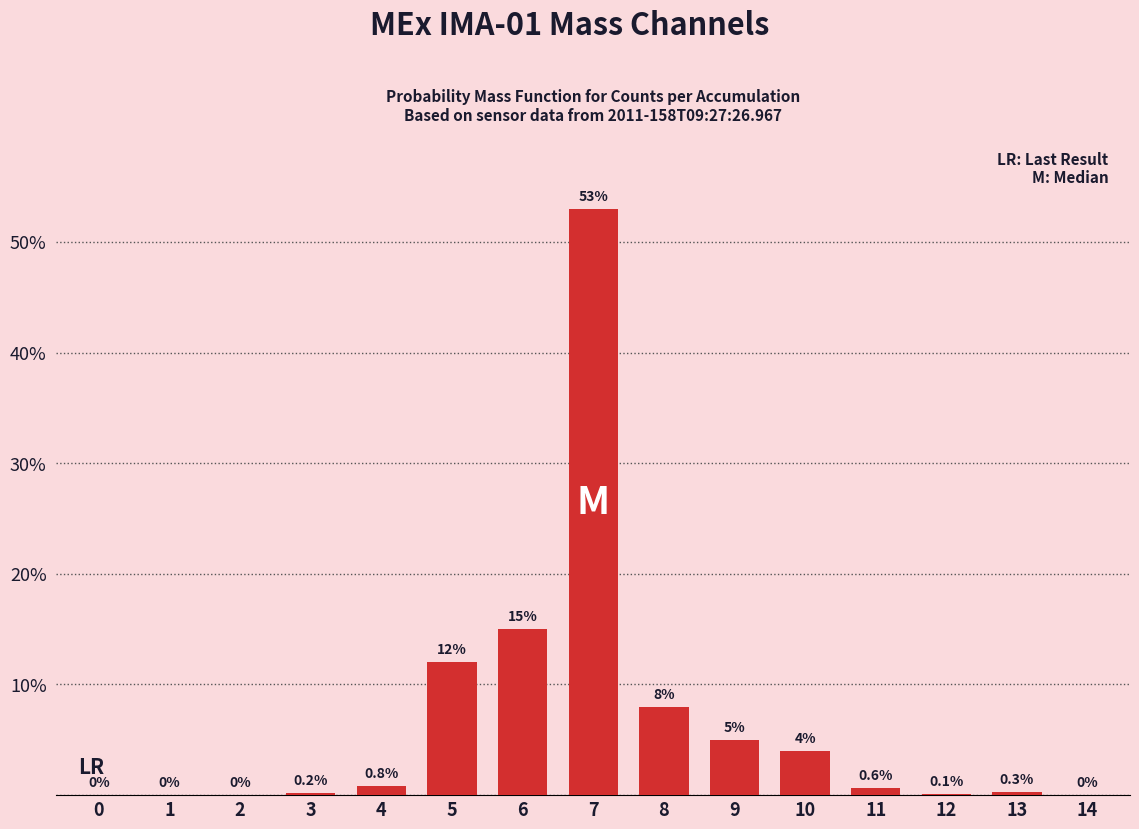

Reading left to right, transcribe all the data shown in this chart.

0=0.0	1=0.0	2=0.0	3=0.2	4=0.8	5=12.0	6=15.0	7=53.0	8=8.0	9=5.0	10=4.0	11=0.6	12=0.1	13=0.3	14=0.0